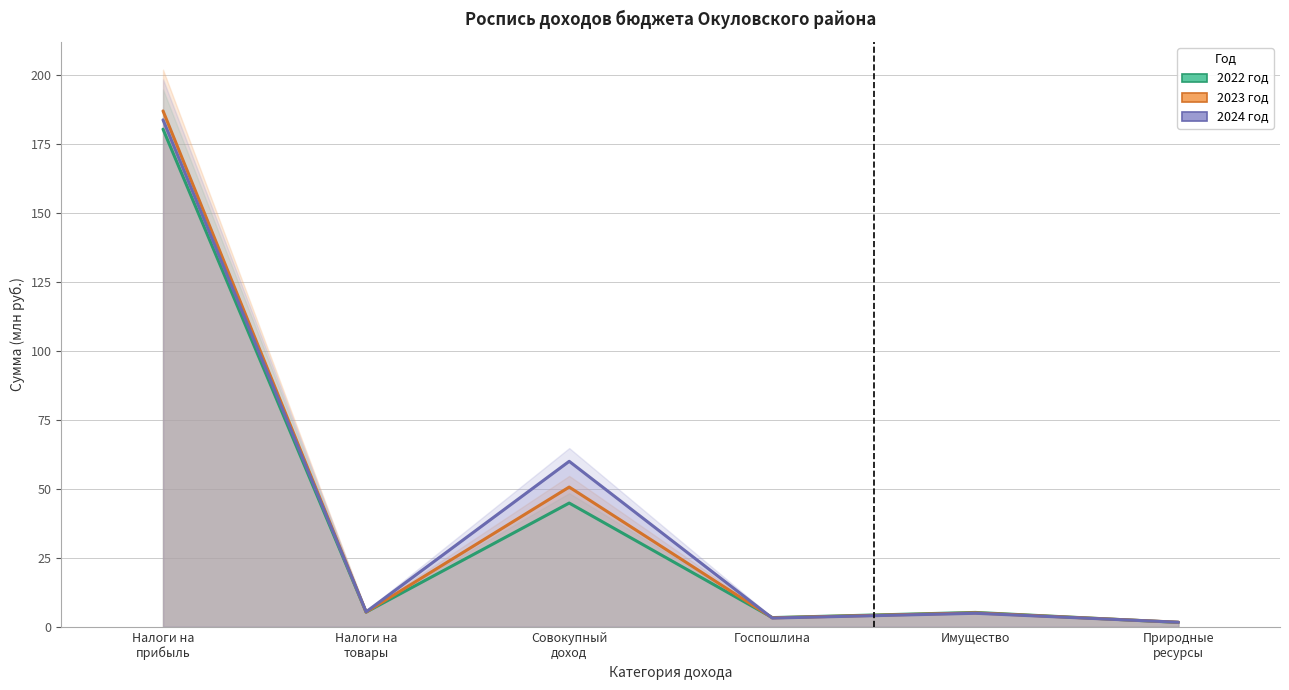

True or false: 2022 год has a value of 90.3 at Налоги на прибыль.

False